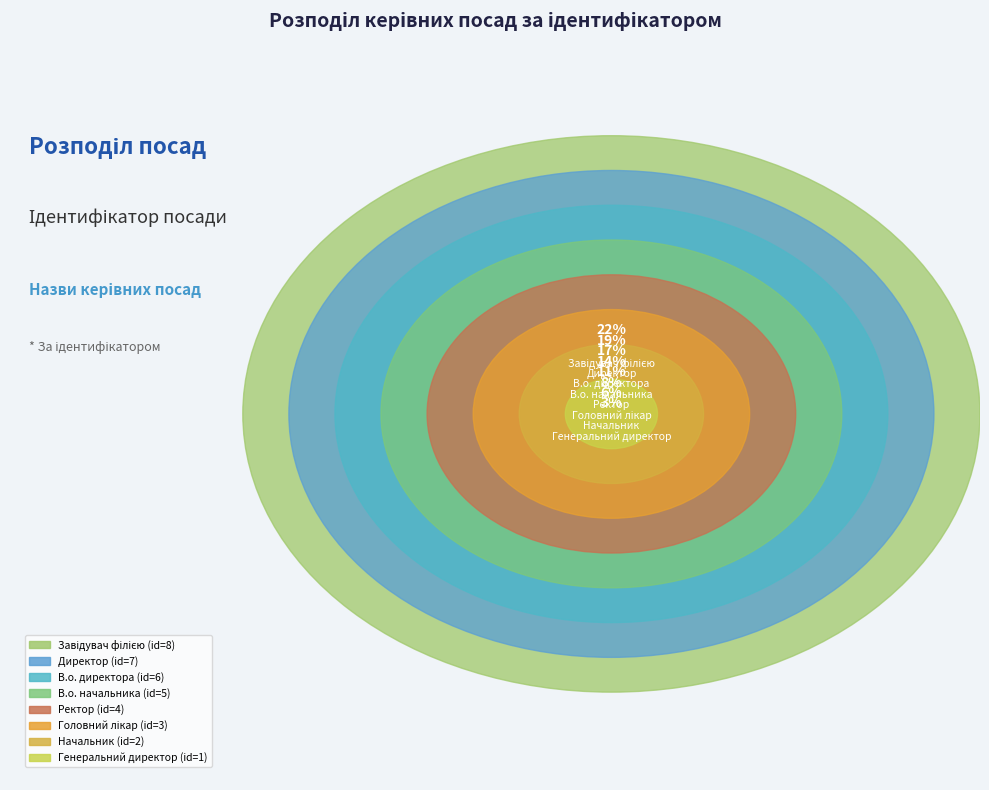

Which slice is the smallest?

Генеральний директор